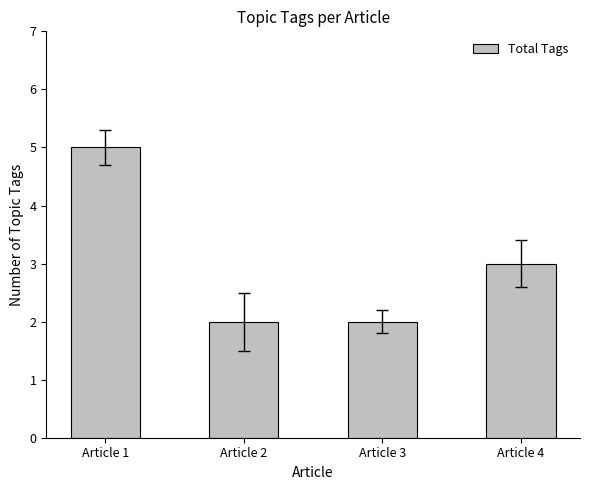

What is the value of the 1st bar from the left?

5